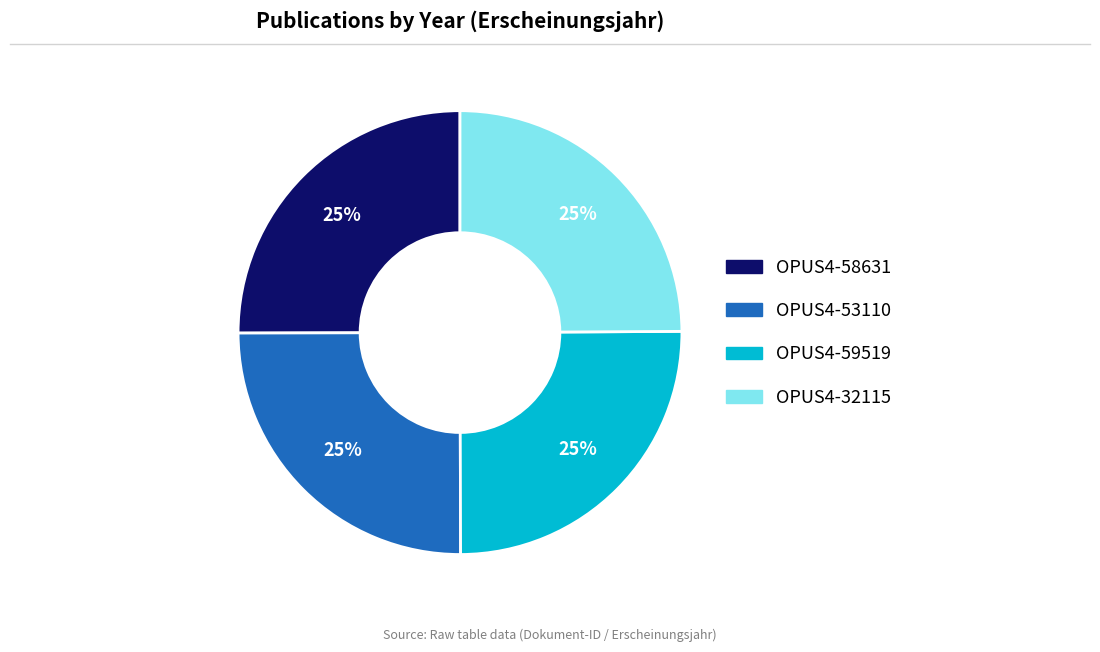

Is OPUS4-53110 the majority of the pie?

No